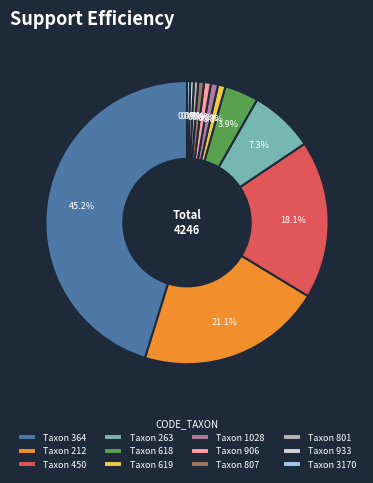

What portion of the pie excludes Taxon 906?

99.2%